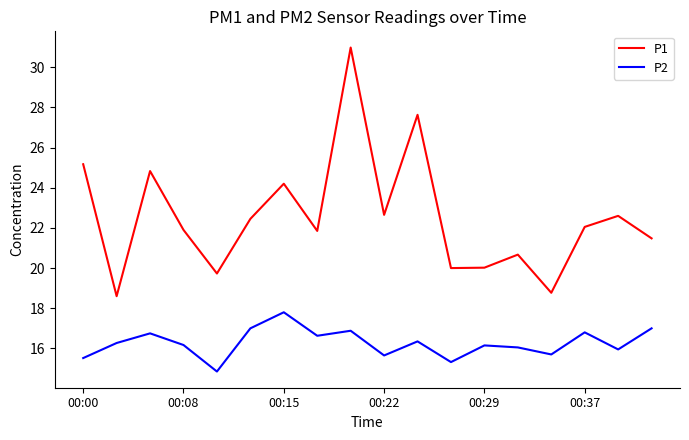

Rank the series by their maximum value, from highest to lowest.

P1, P2